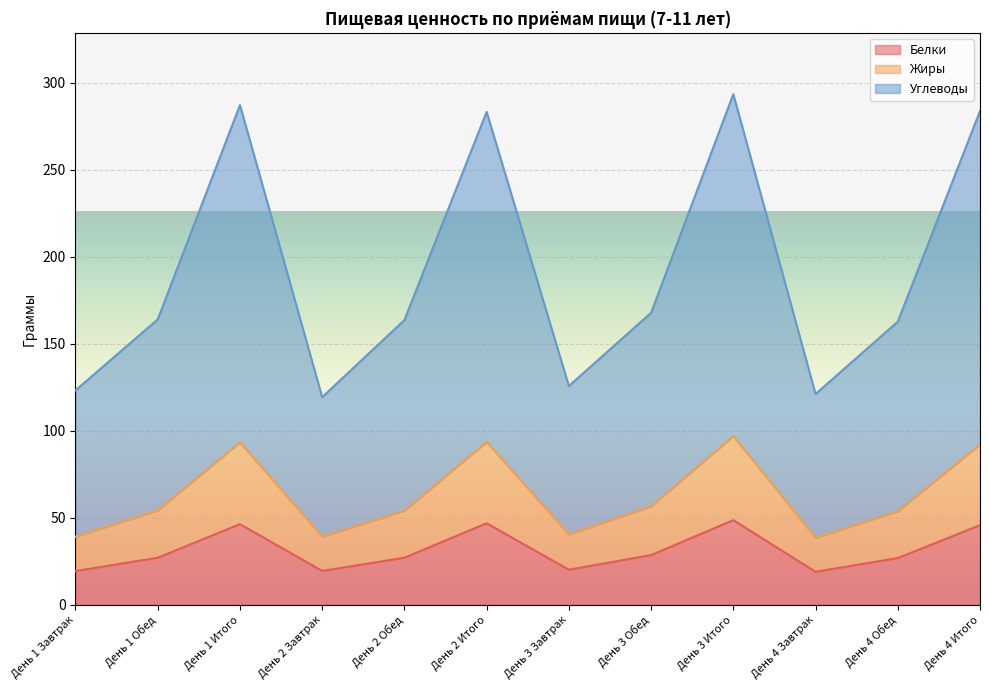

Does the chart display data point markers on the line(s)?

No